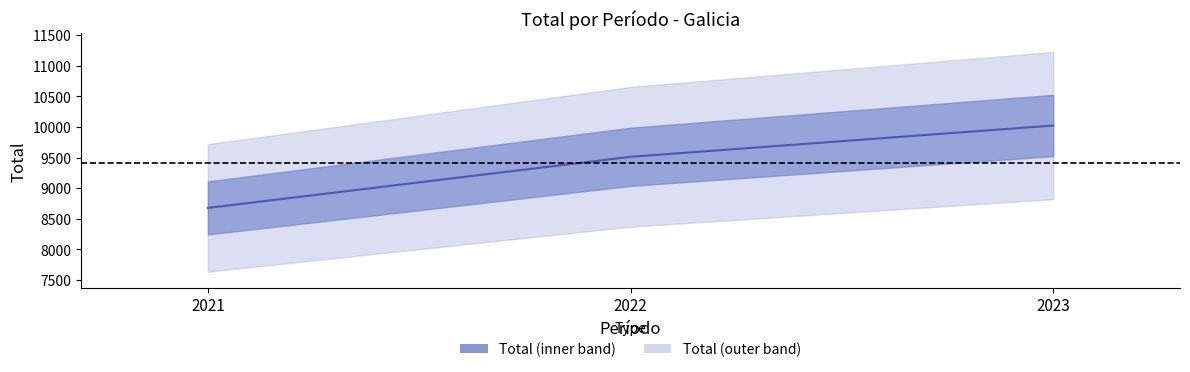

Rank the categories by value from lowest to highest.

2021, 2022, 2023